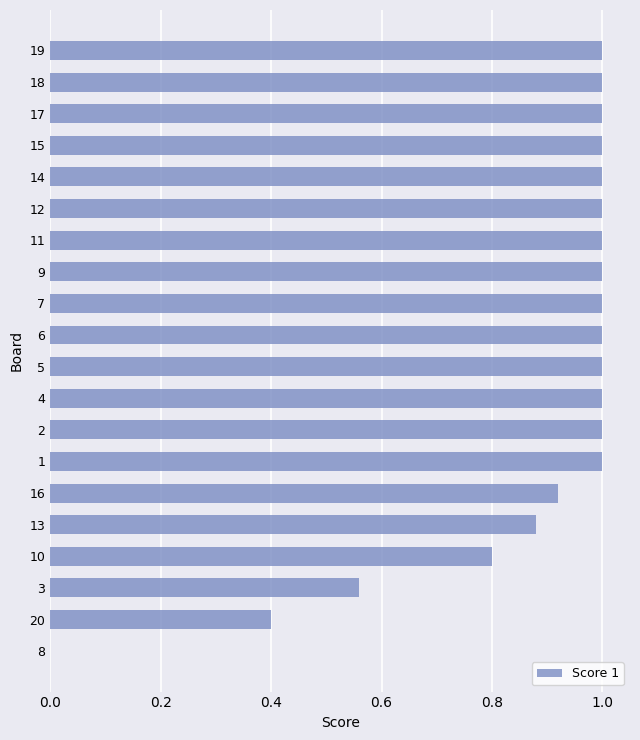

Read the value at 6.

1.0